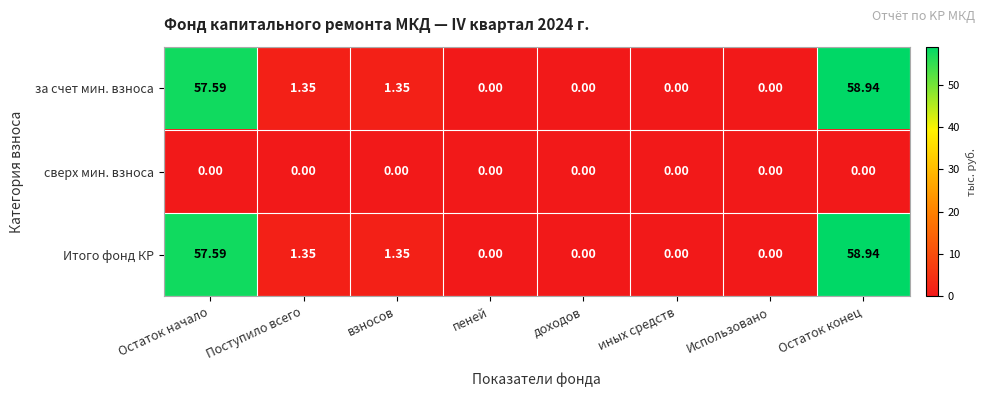

At which label does Итого фонд КР first exceed 1?

Остаток начало